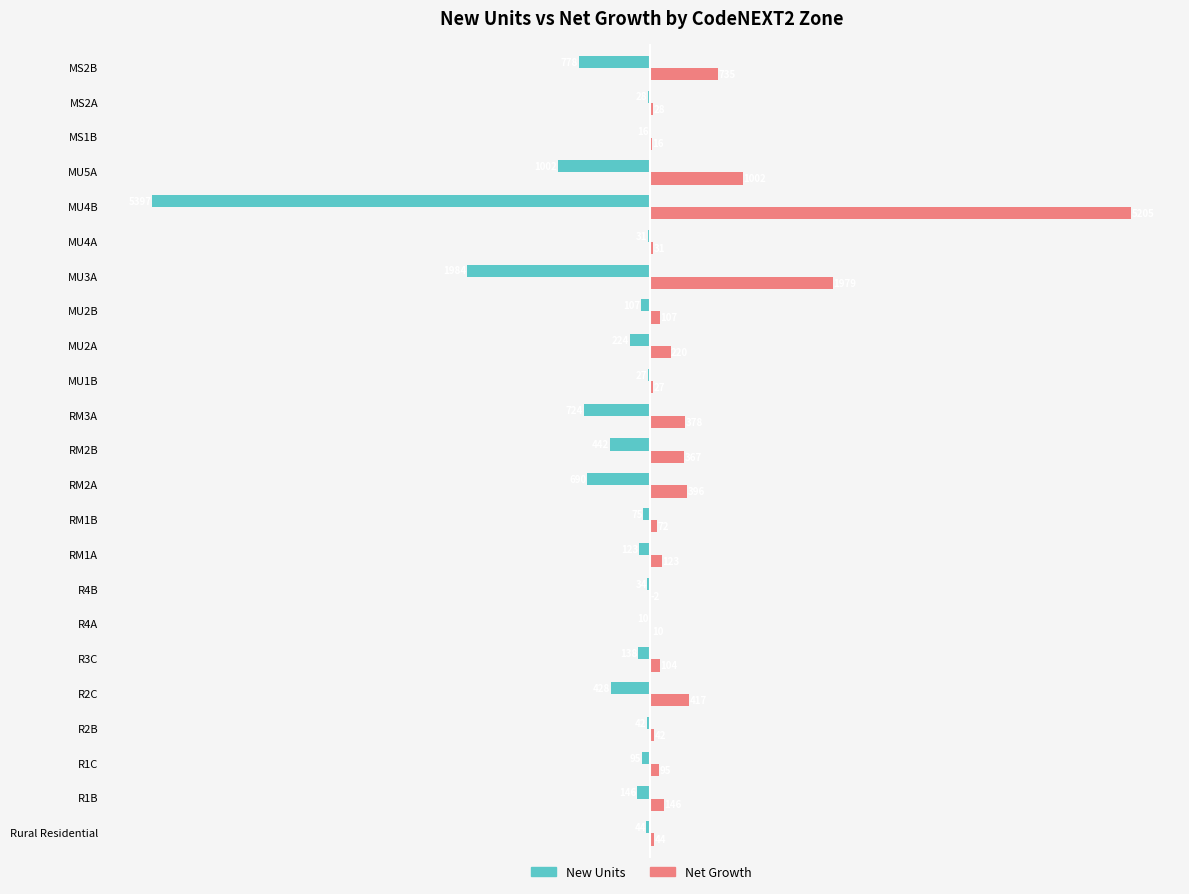

What is the greatest value displayed?

5204.8